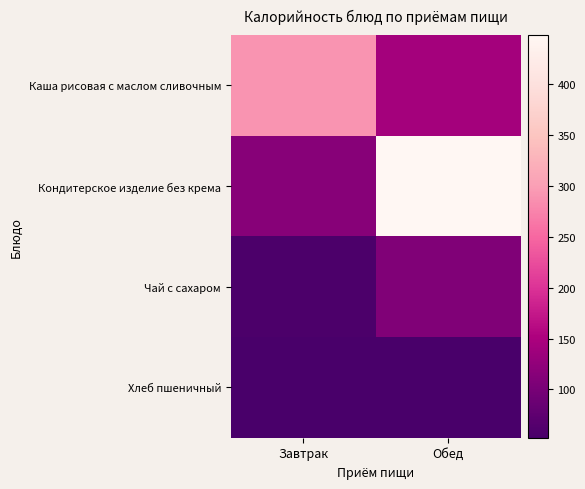

At which category is the sum across all series the highest?

Обед